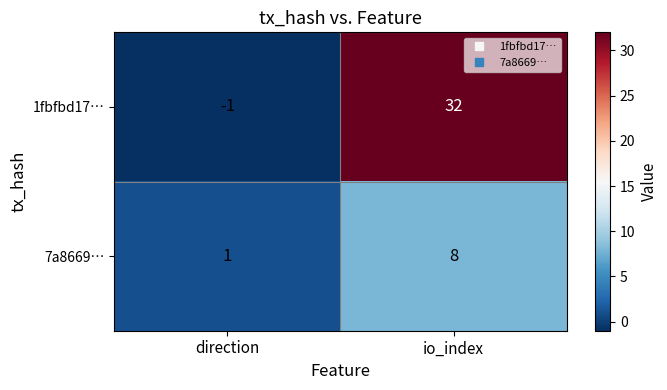

Which label corresponds to the largest value in the chart?

io_index